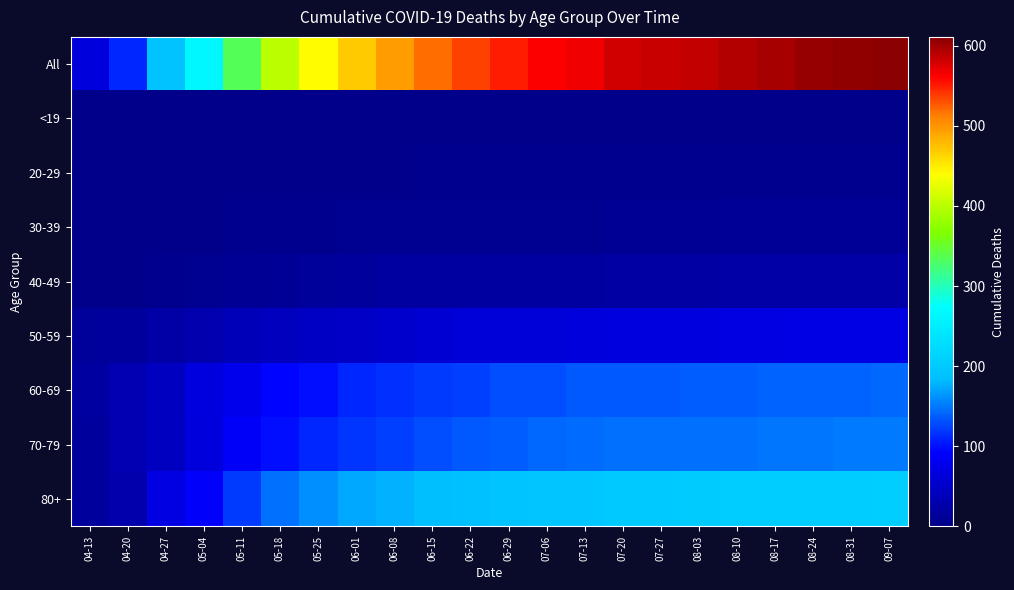

List the series in order of their peak value, highest first.

All, 80+, 70-79, 60-69, 50-59, 40-49, 30-39, 20-29, <19